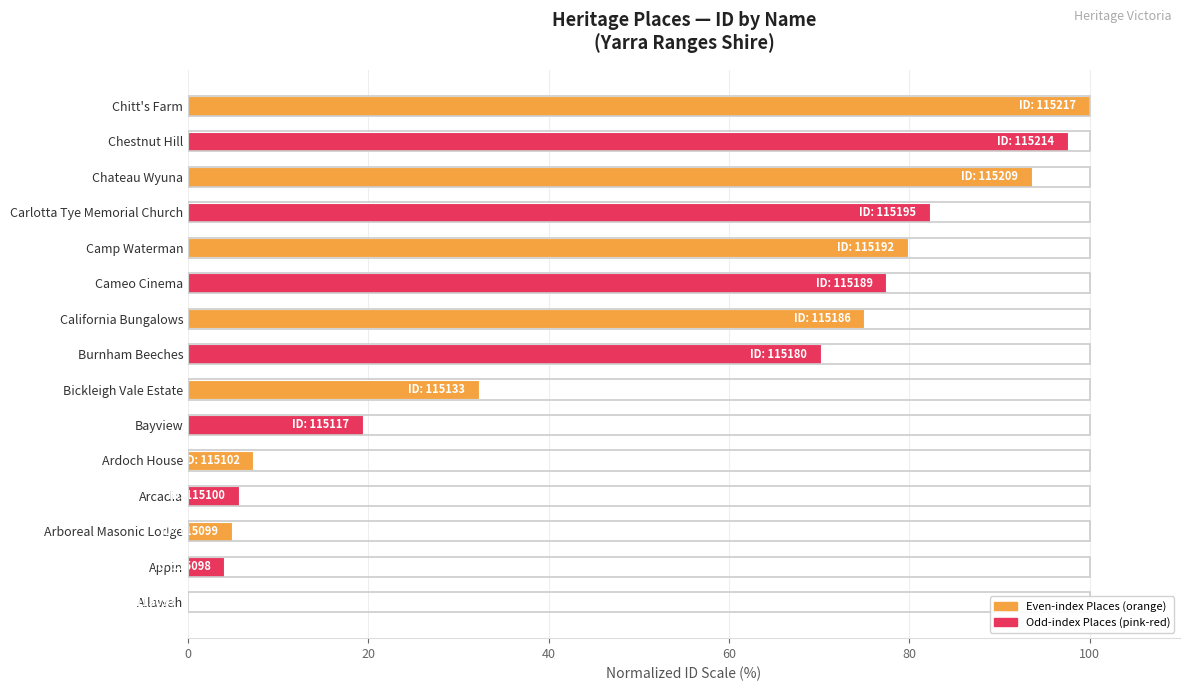

What is the sum of the values at Allawah and Bickleigh Vale Estate?

32.3